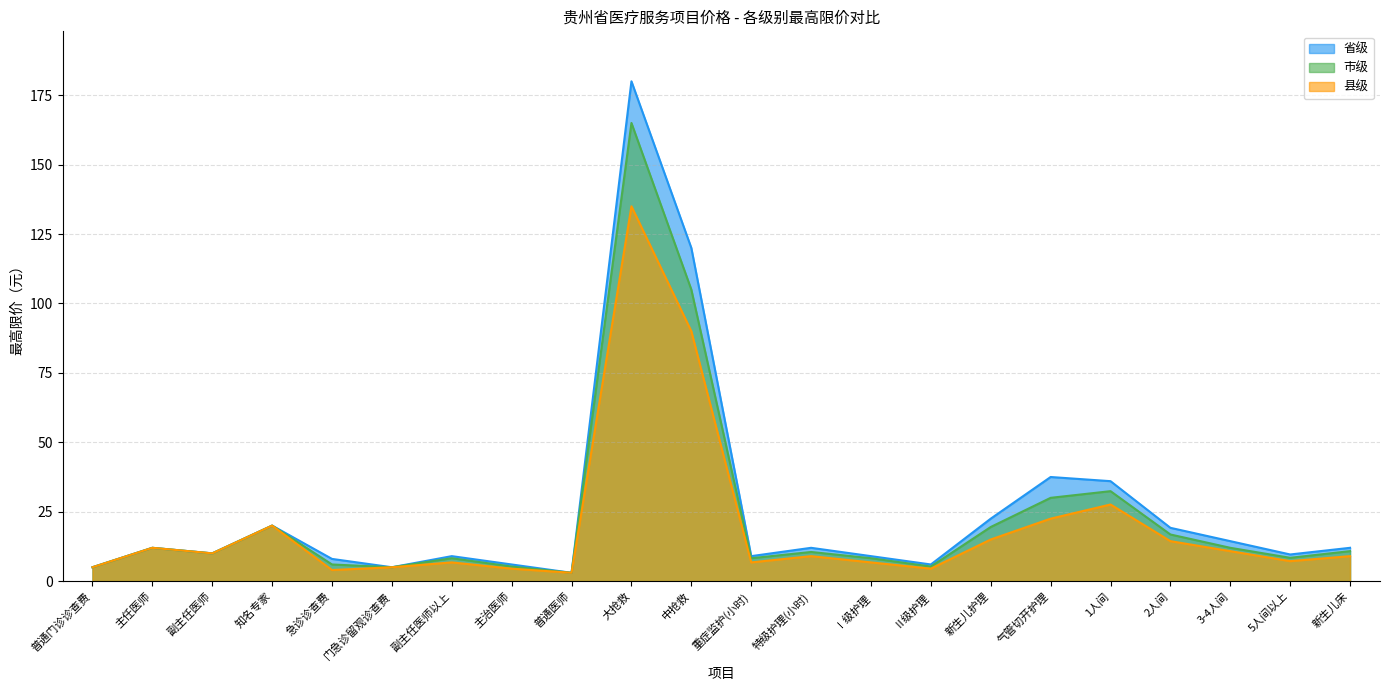

What is the label of the 12th point from the right?

中抢救